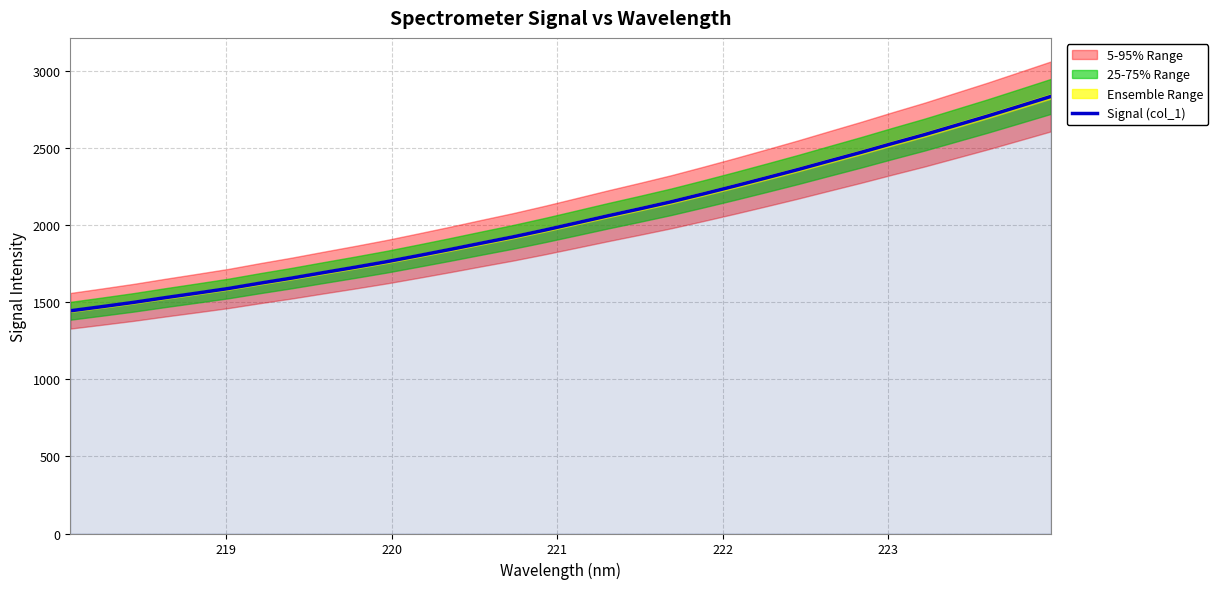

Is it true that the value at 20 is 3402.9?

False